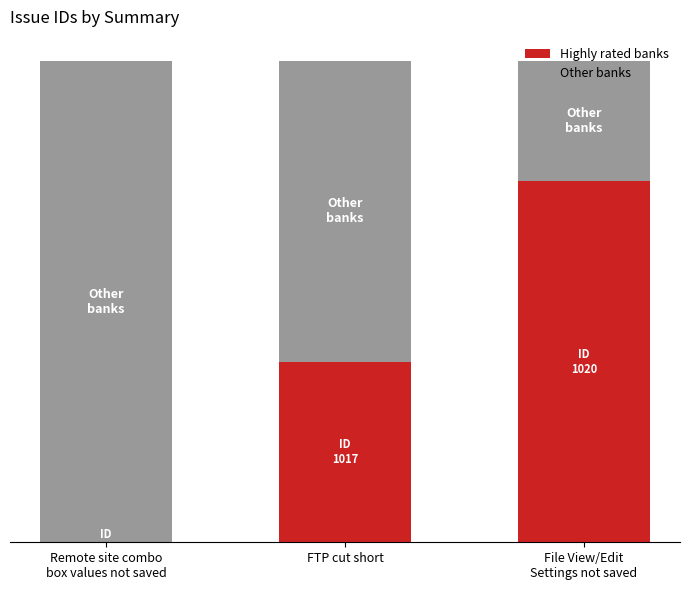

What are all the series names shown in the legend?

Highly rated banks, Other banks